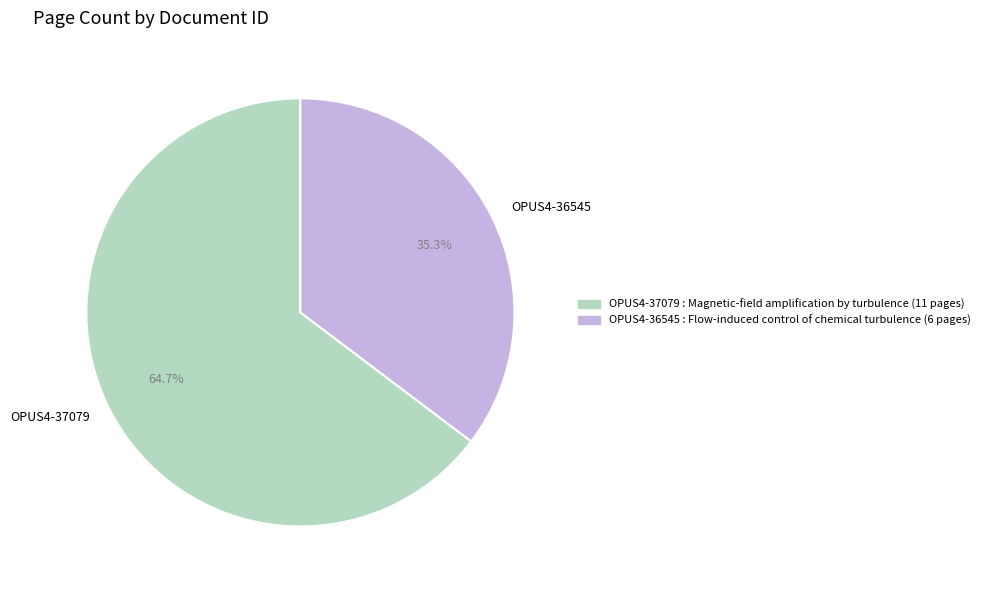

True or false: OPUS4-36545 accounts for 35% of the total.

True